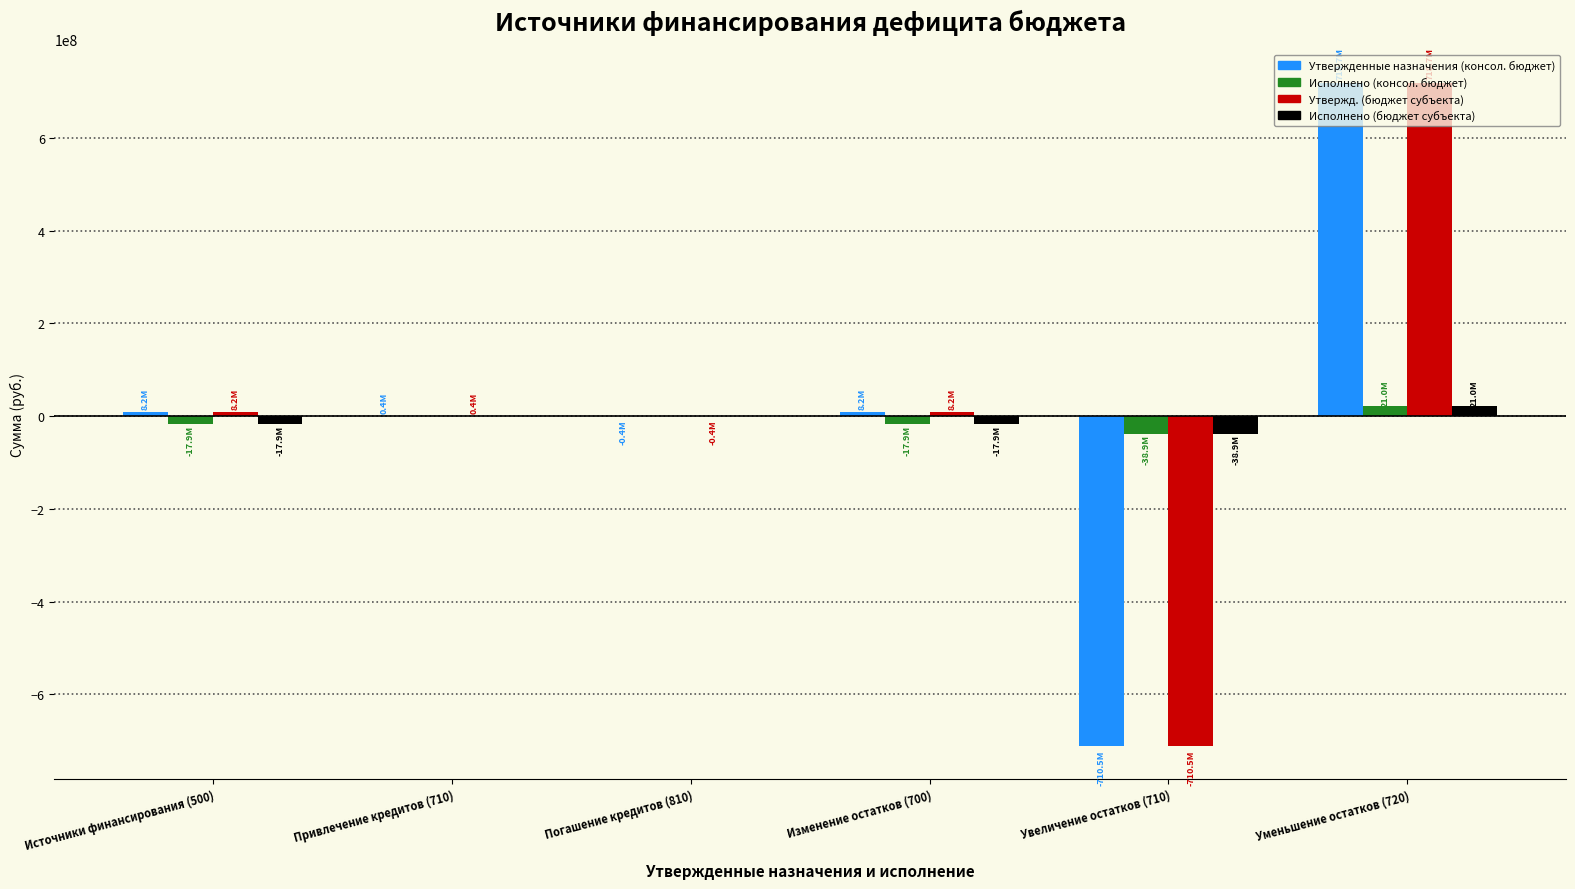

What is the maximum value shown in the chart?

718678784.9